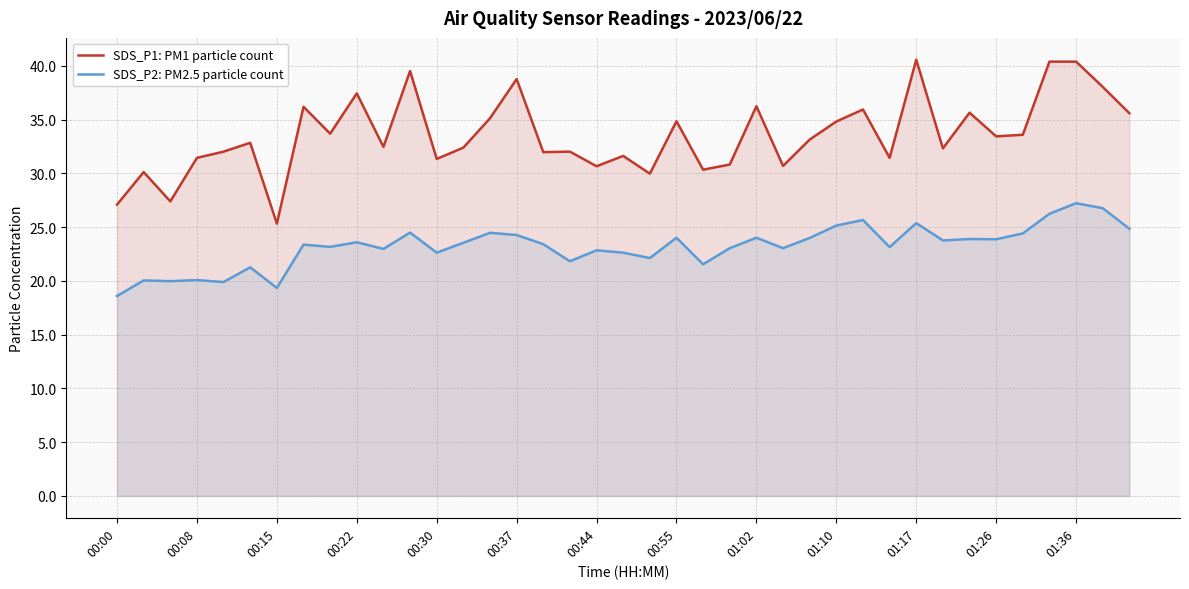

Is it true that SDS_P2: PM2.5 particle count equals 12.8 at 00:30?

False